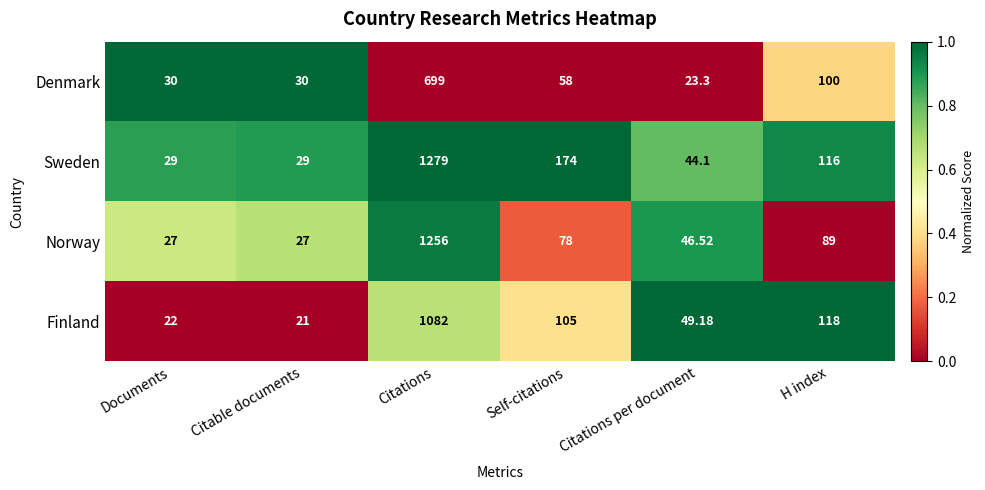

Which series has the largest range (max minus min)?

Sweden